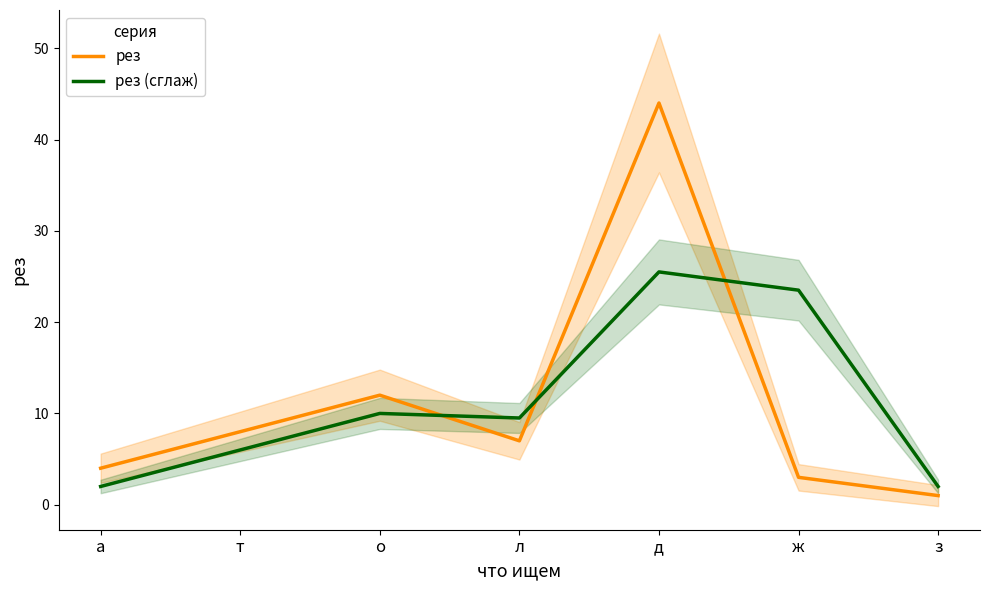

The value of рез (сглаж) at д is 41.4. True or false?

False